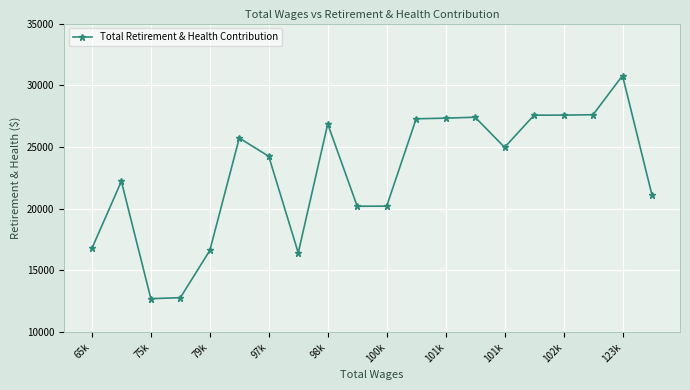

How many categories are shown in the chart?

20